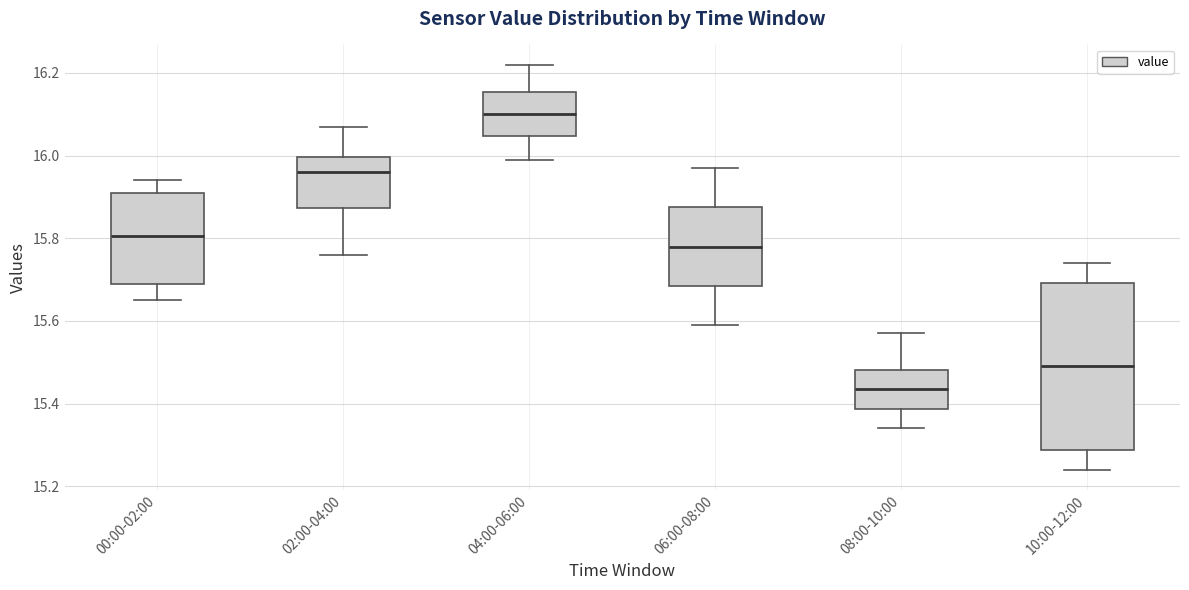

Where does the upper whisker of the box for 00:00-02:00 end on the y-axis? The values are not printed on the chart, so give them approximately, as read against the axis.

15.94